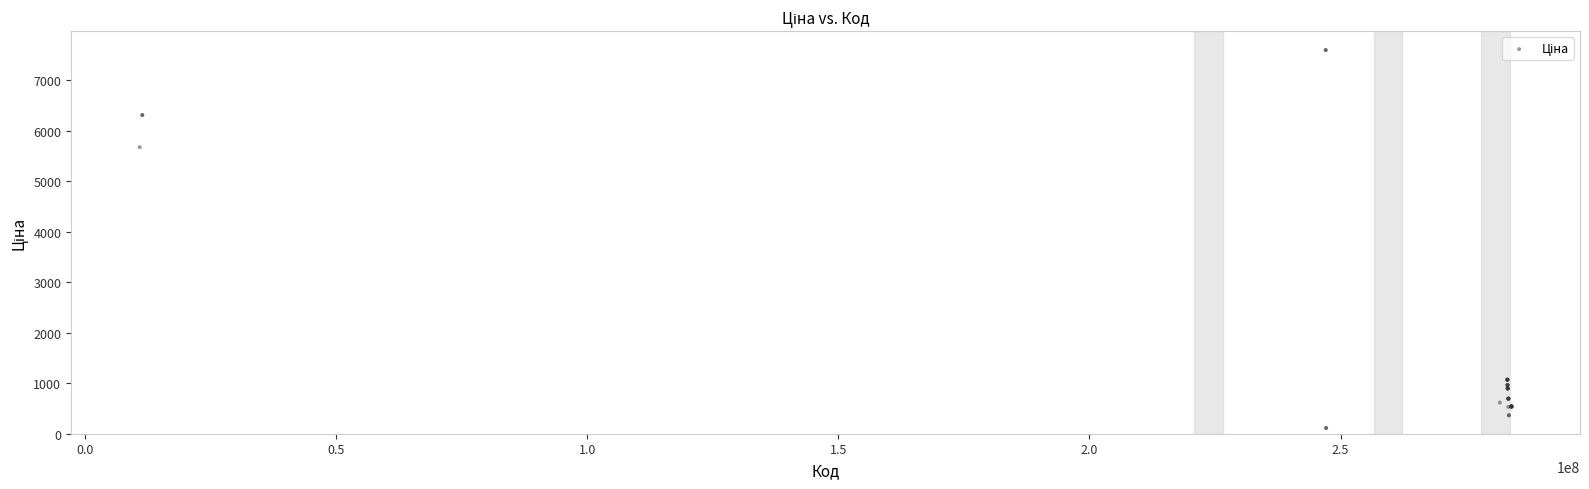

What Y value in the scatter plot is closest to 3855?

5673.8